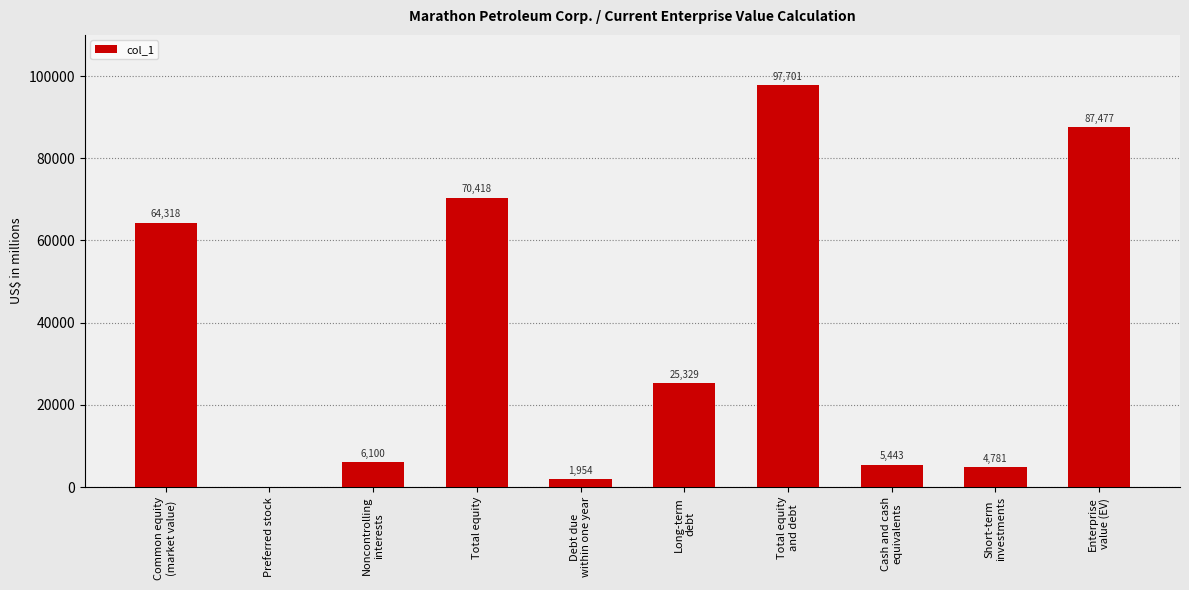

Are the bars horizontal?

No